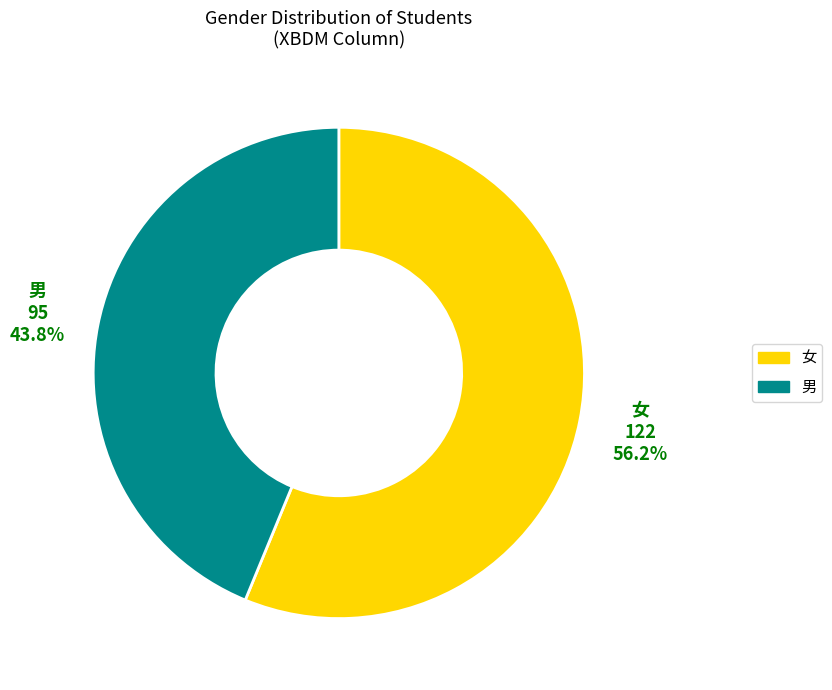

What is the majority slice?

女